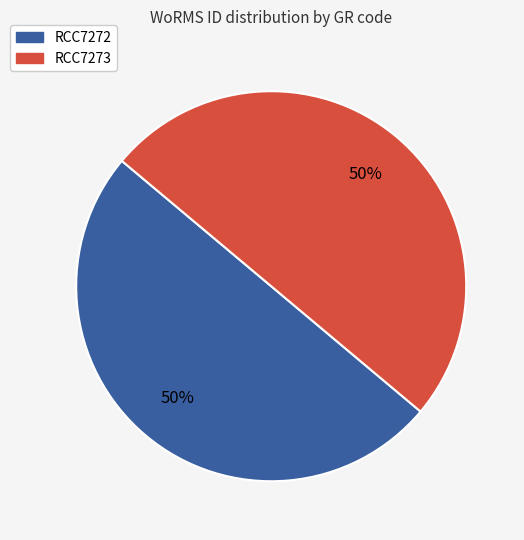

What percentage is the RCC7272 slice, to the nearest percent?

50%